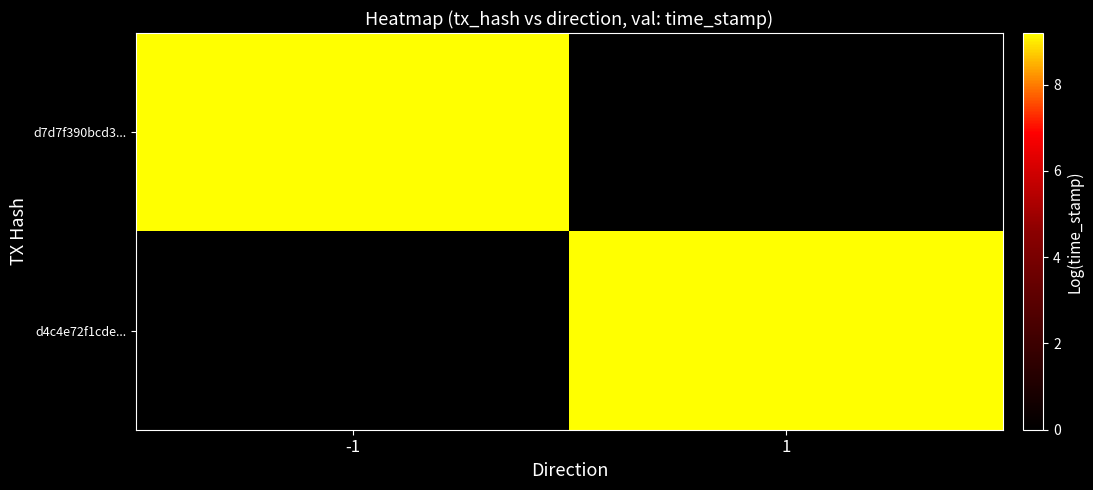

Reading left to right, list all the values displayed in this chart.

d7d7f390bcd3...: -1=9.2	1=0.0
d4c4e72f1cde...: -1=0.0	1=9.2